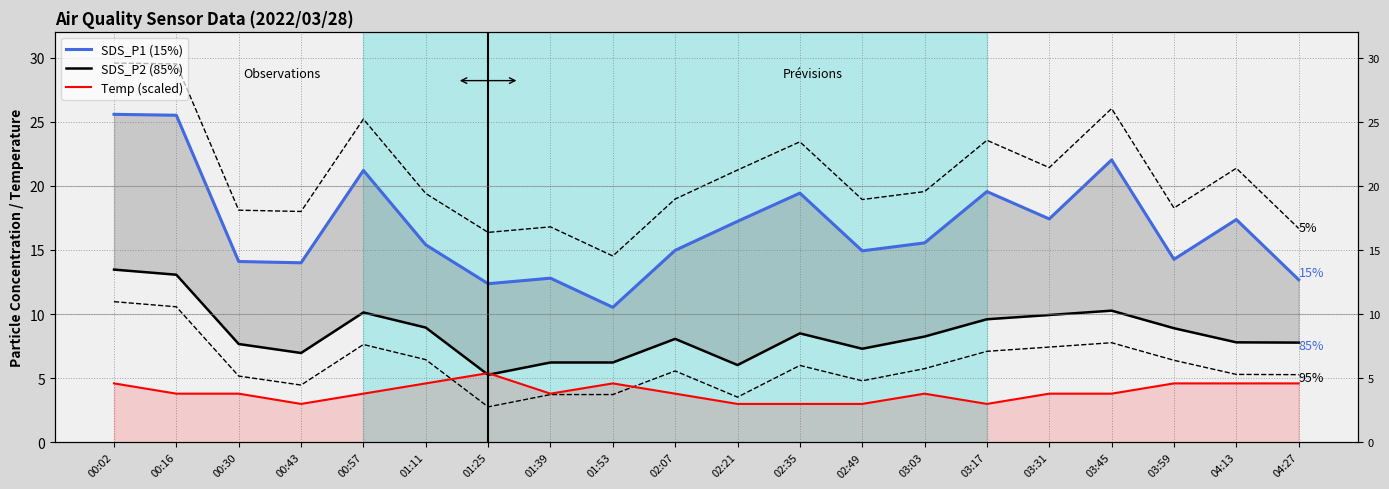

How many data points does each series have?

20